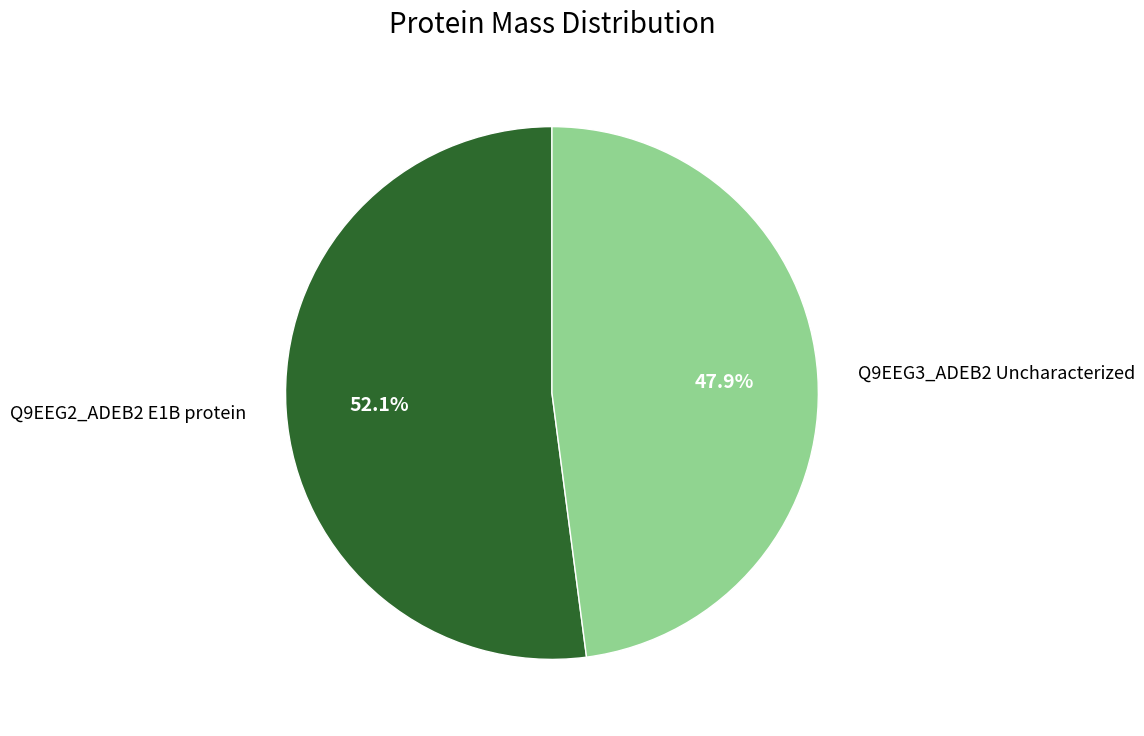

Count the number of slices in the pie.

2